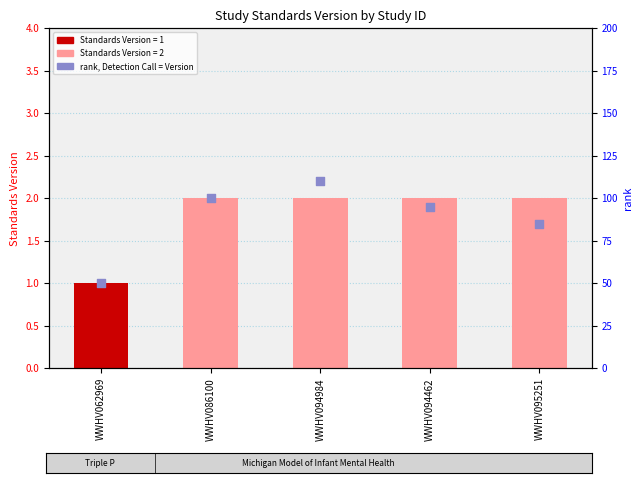

At how many categories does at least one series exceed 58?

4